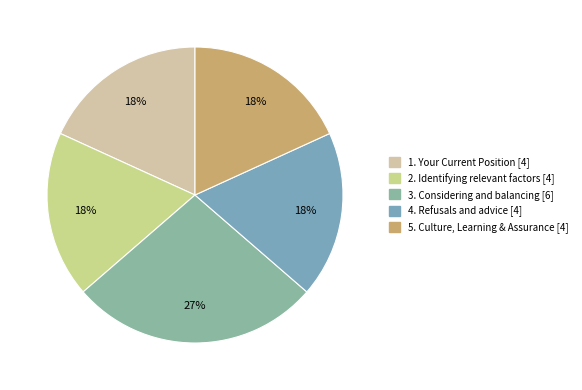

Which slice is the largest?

3. Considering and balancing